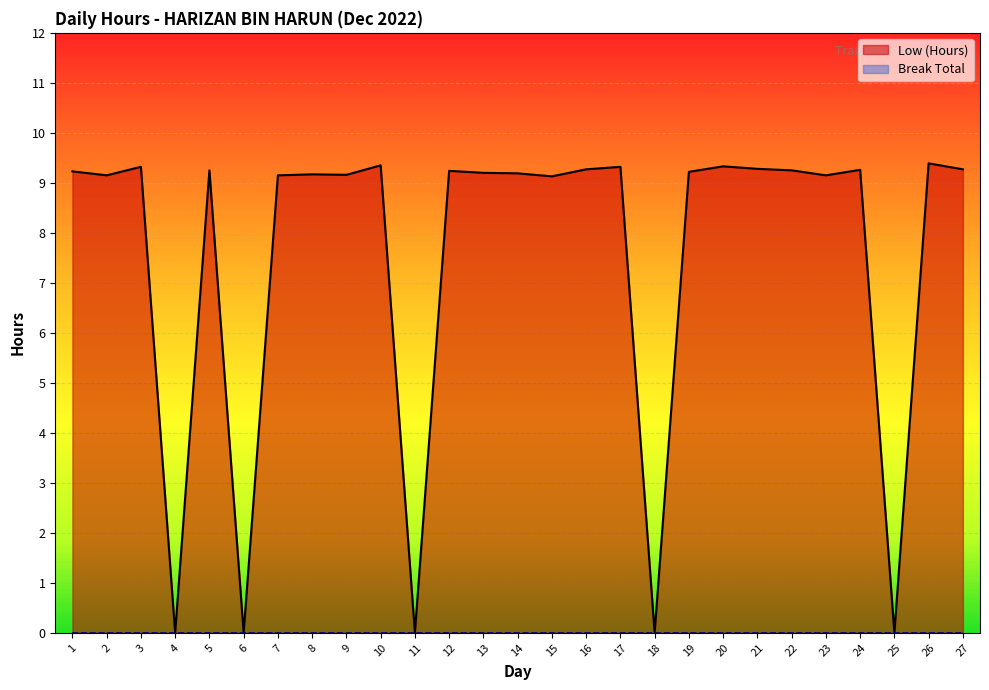

What is the total value across all series at 26?

9.4